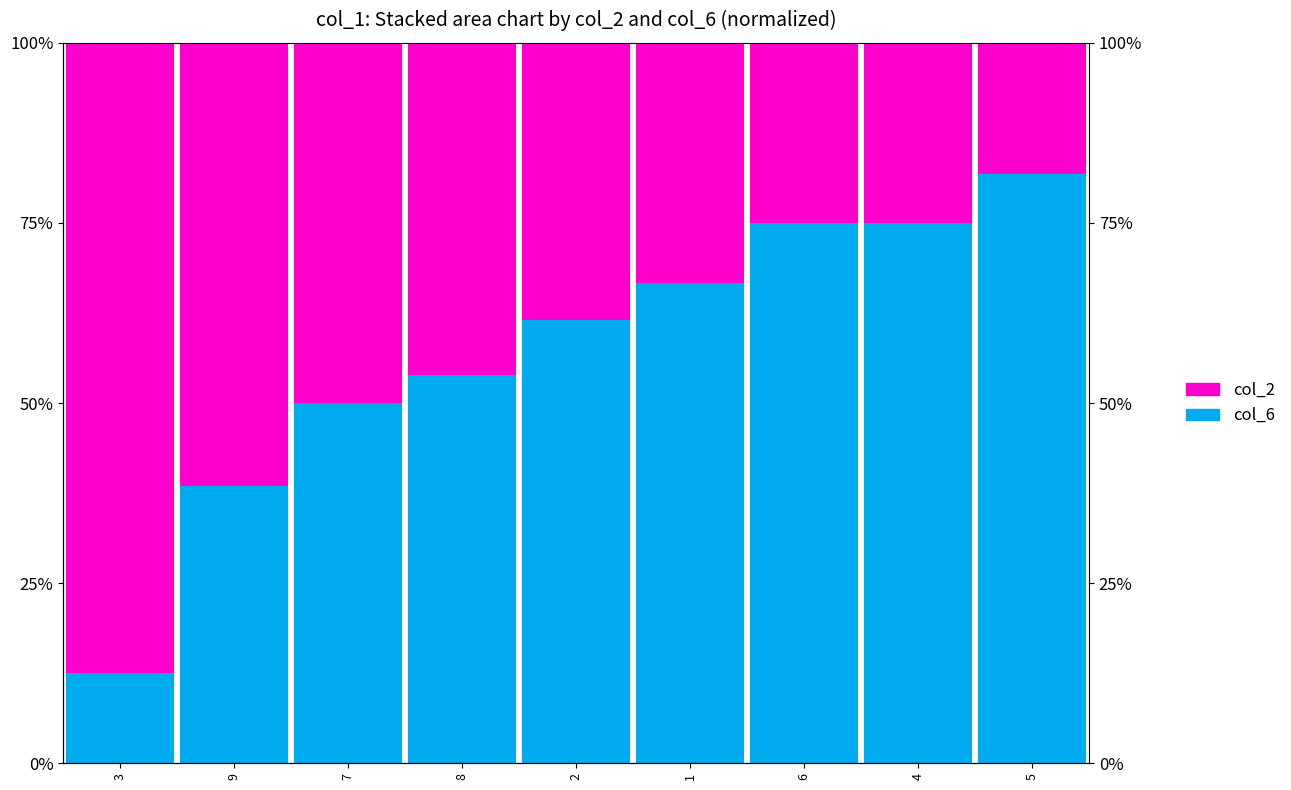

What is the label of the 6th bar from the left?

1